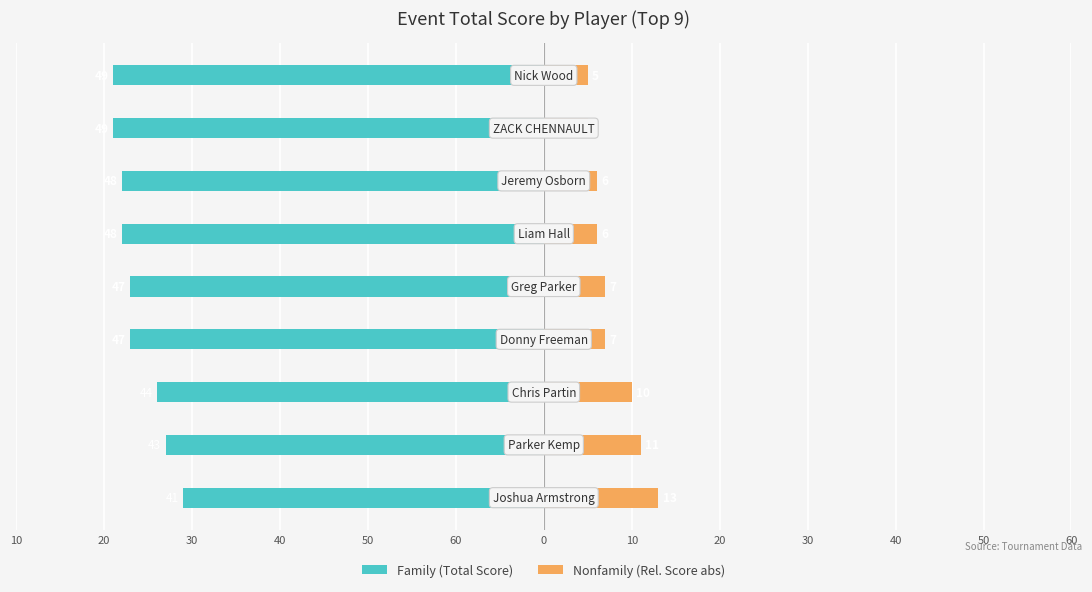

What are all the series names shown in the legend?

Family, Nonfamily